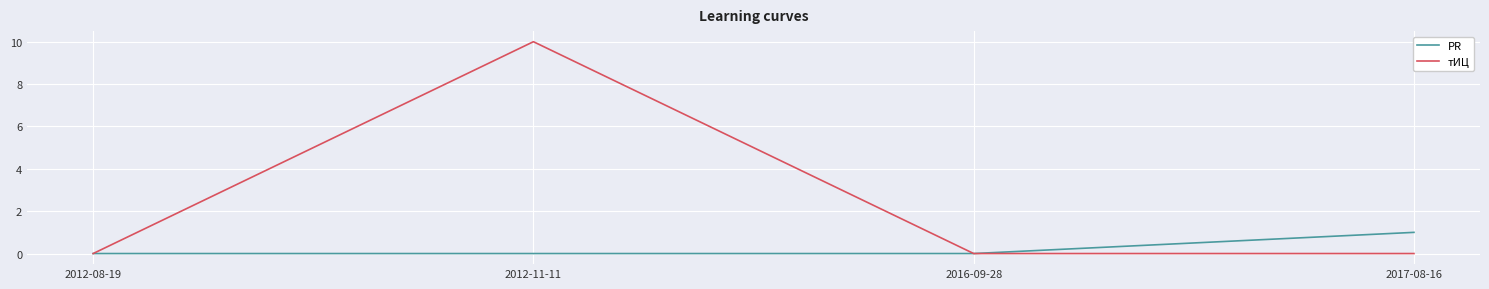

What is the difference between the maximum and minimum values in the тИЦ series?

10